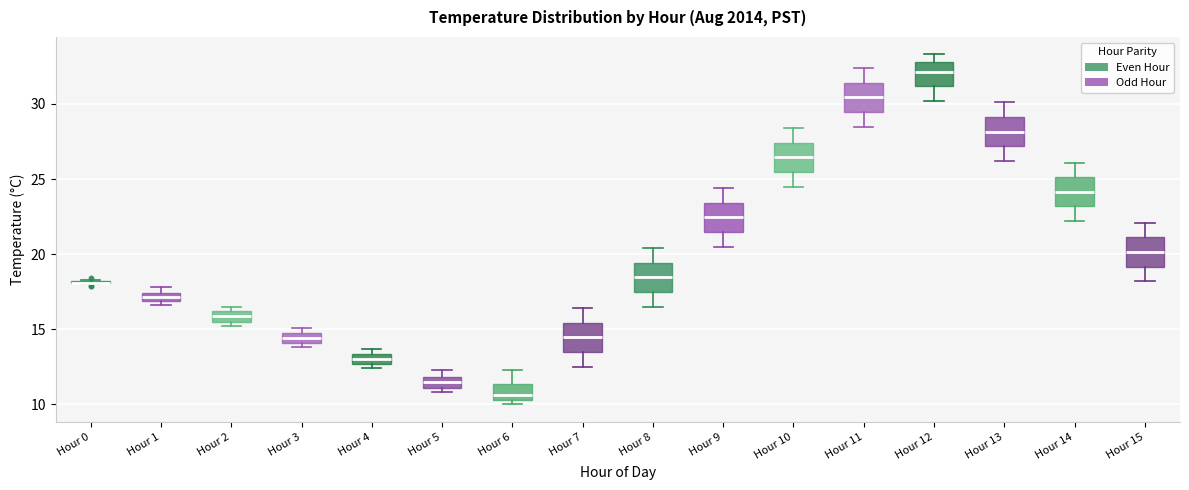

Where is the upper edge of the box for Hour 3 on the y-axis? The values are not printed on the chart, so give them approximately, as read against the axis.

14.5